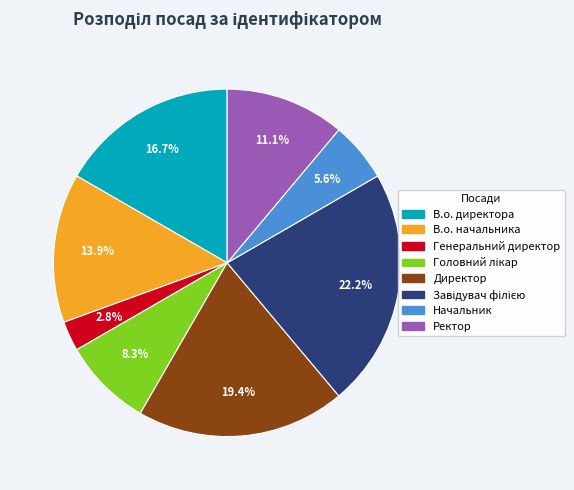

To the nearest percent, what is the difference between the Начальник and Генеральний директор slice percentages?

3%